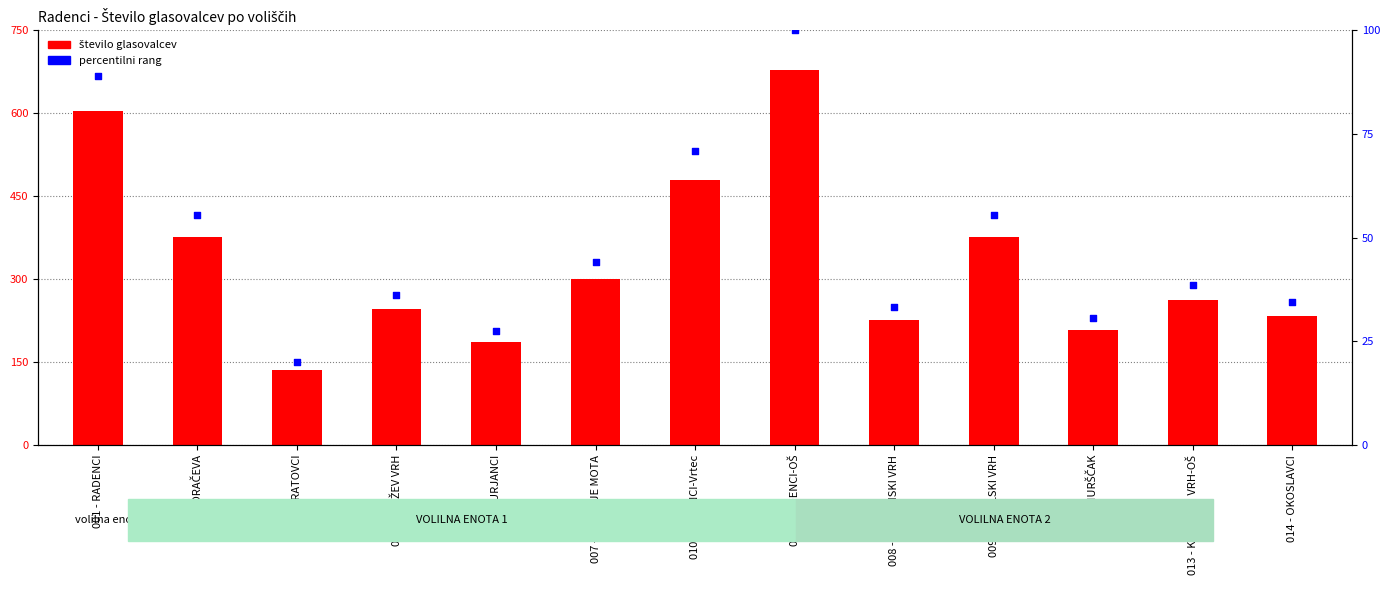

Which series has the widest spread of Y values?

število glasovalcev